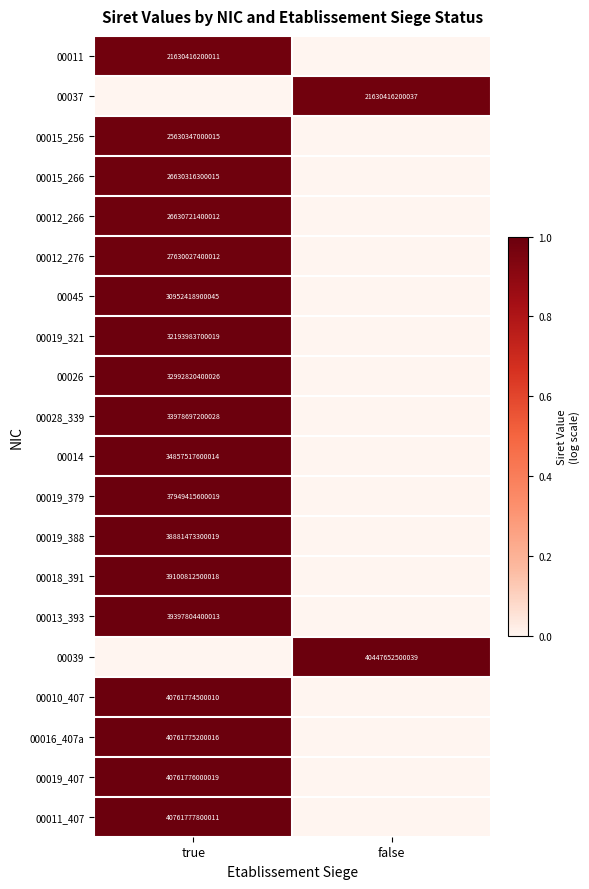

Is it true that 00014 equals 34857517600014 at true?

True